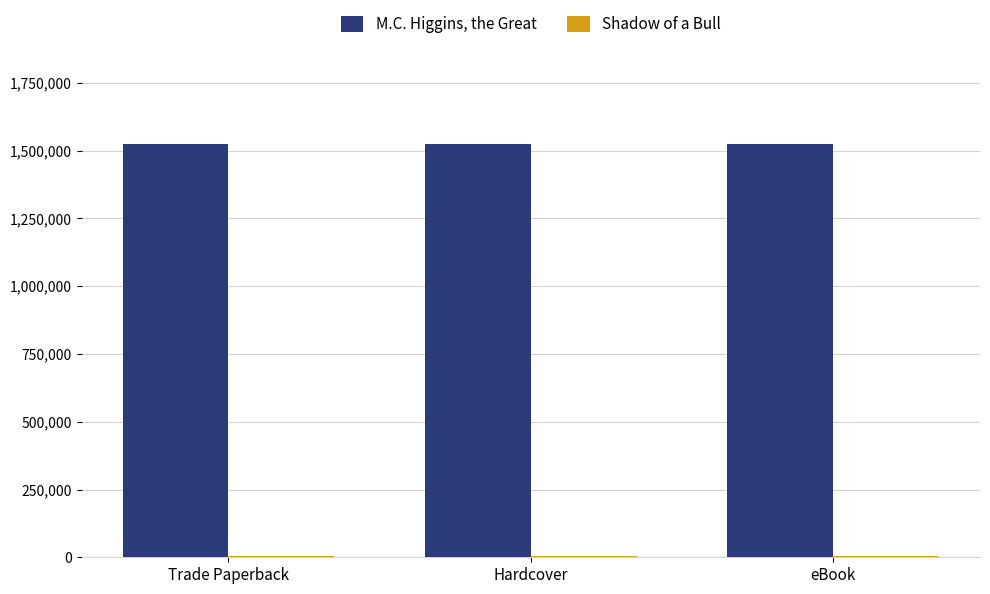

At how many categories does at least one series exceed 895318?

3